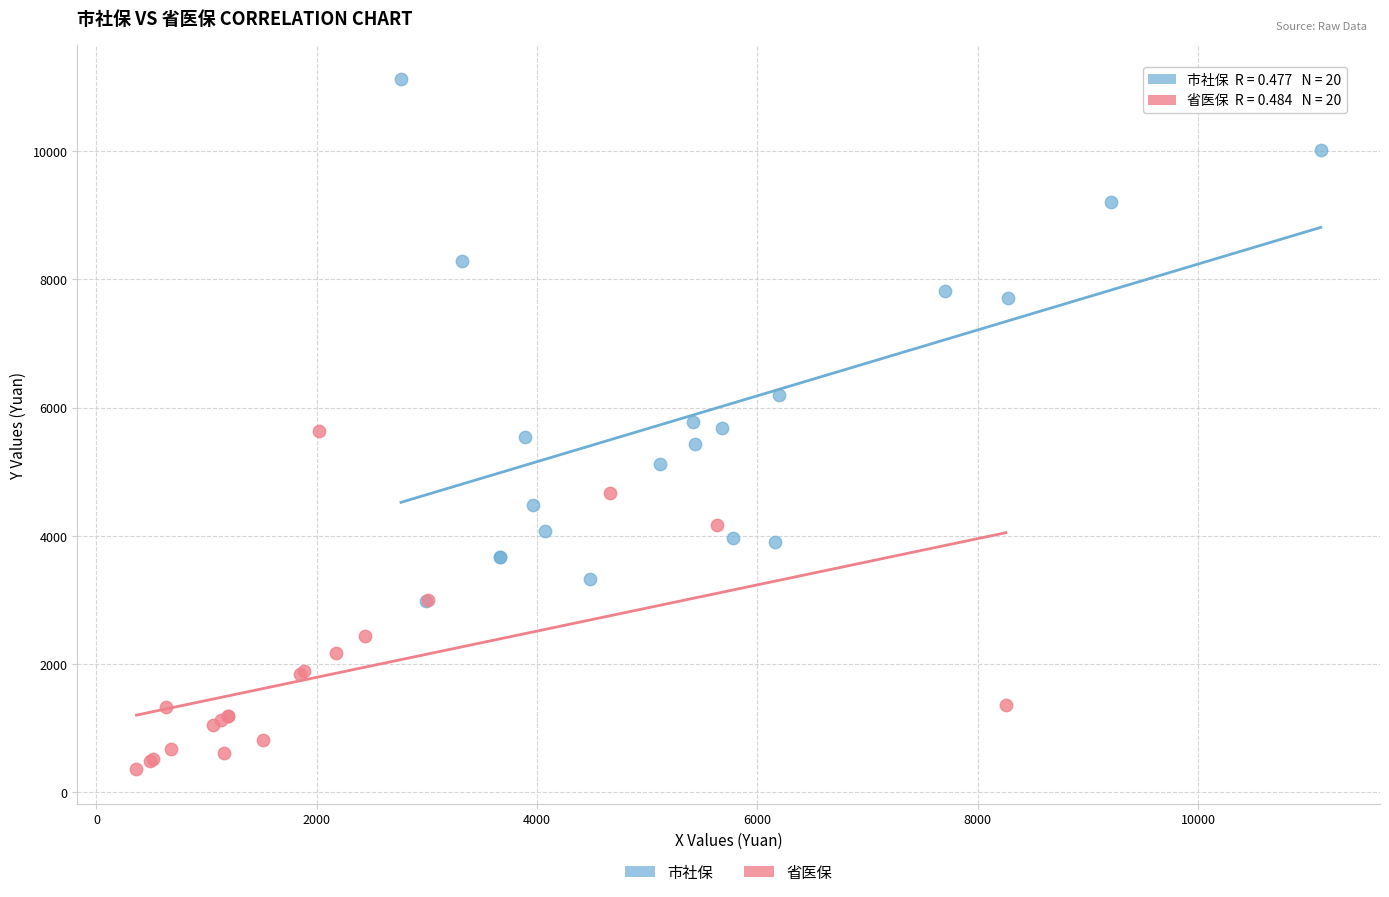

Which series reaches the maximum Y coordinate?

市社保